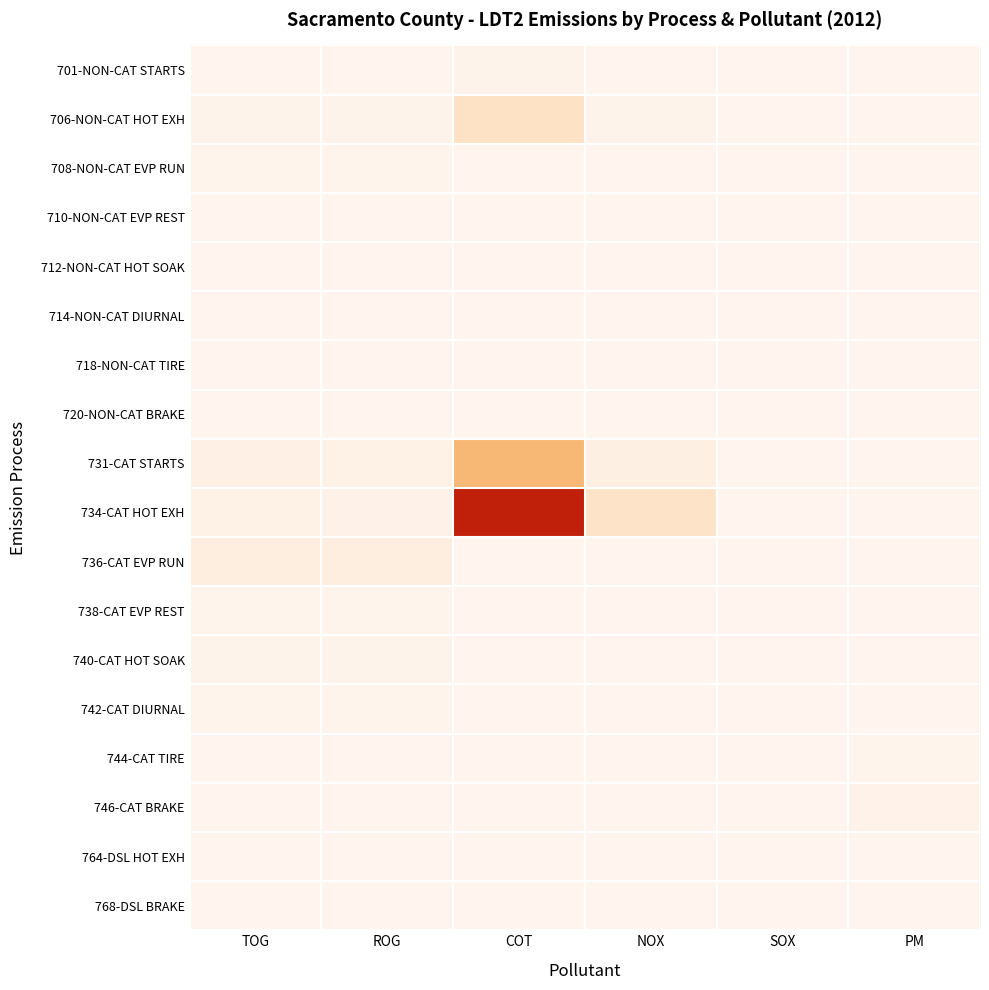

Which has a higher value, SOX or TOG?

TOG